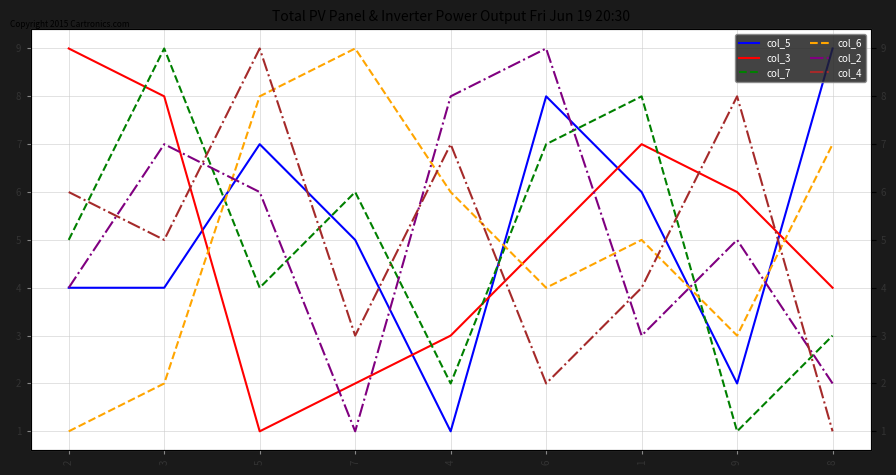

Rank the series by their maximum value, from highest to lowest.

col_5, col_3, col_7, col_6, col_2, col_4